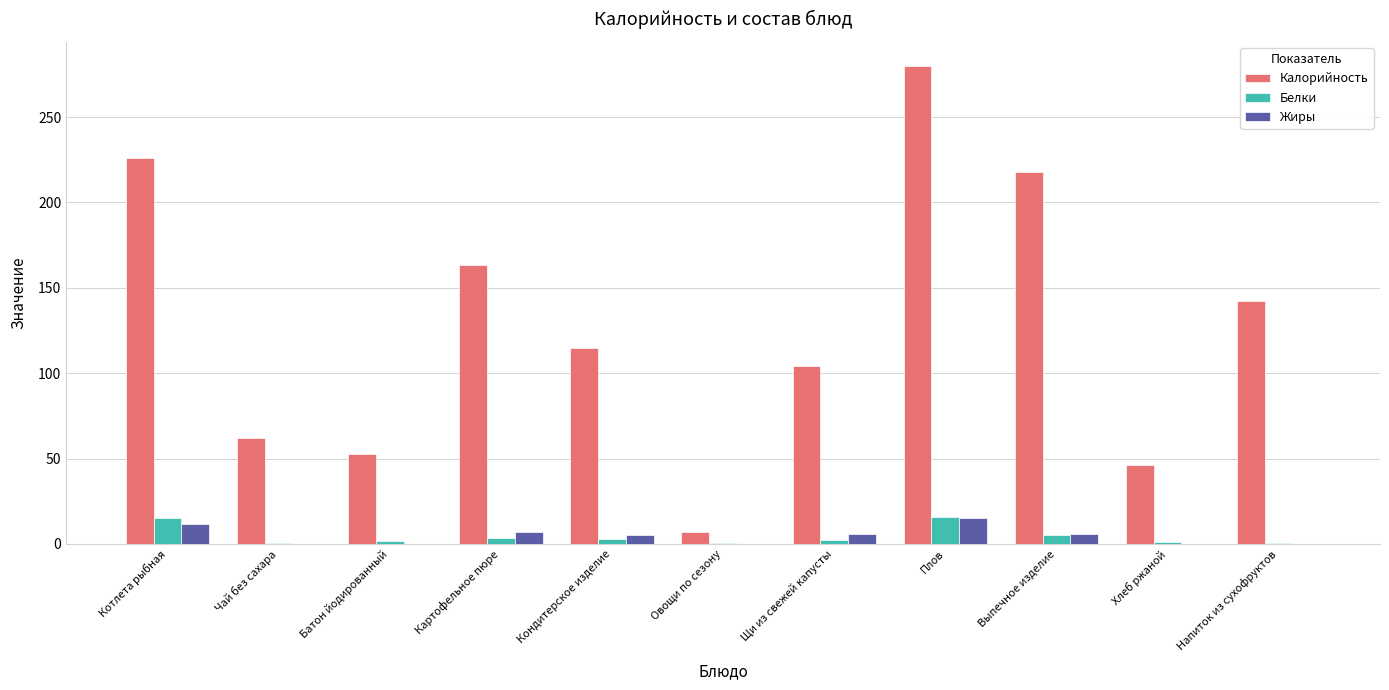

The value of Калорийность at Щи из свежей капусты is 161.9. True or false?

False